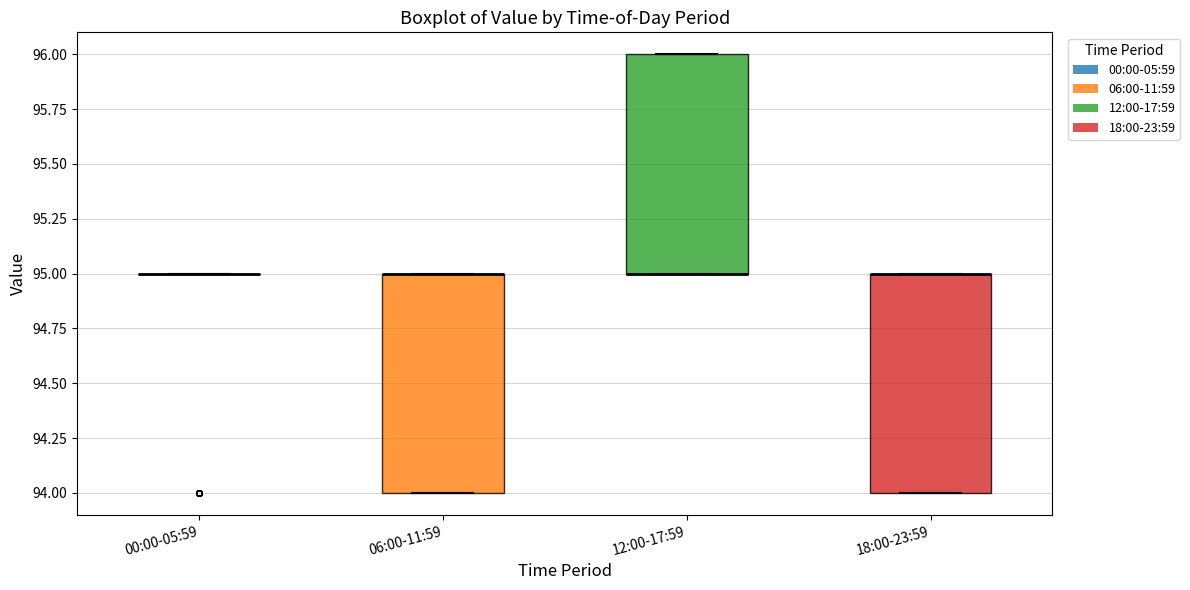

Reading left to right, read every box against the y-axis: the position of its median line, the range the box covers, and the ends of its whiskers. The values are not printed on the chart, so give them approximately, as read against the axis.

00:00-05:59: box collapsed to a line at 95, whiskers 95 to 95
06:00-11:59: median 95 (drawn on the box's upper edge), box 94 to 95, whiskers 94 to 95
12:00-17:59: median 95 (drawn on the box's lower edge), box 95 to 96, whiskers 95 to 96
18:00-23:59: median 95 (drawn on the box's upper edge), box 94 to 95, whiskers 94 to 95